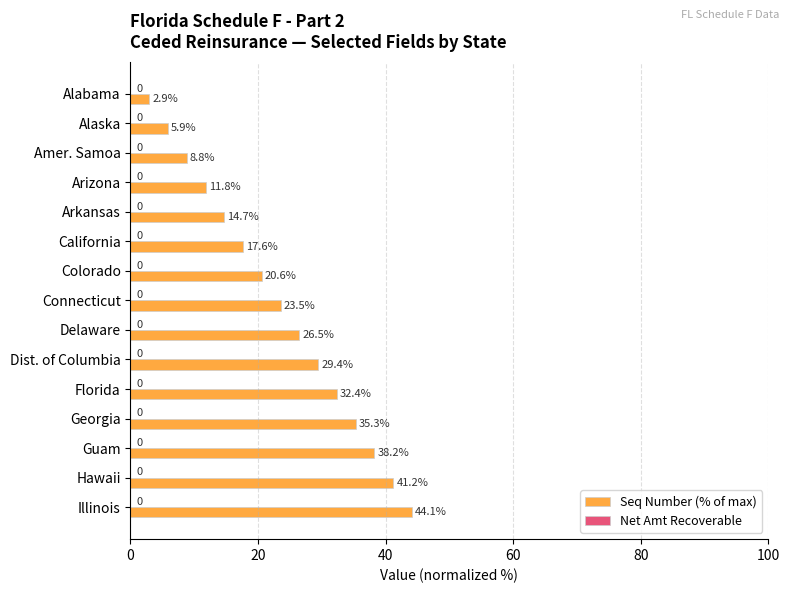

The value at Hawaii is 41.2. True or false?

True